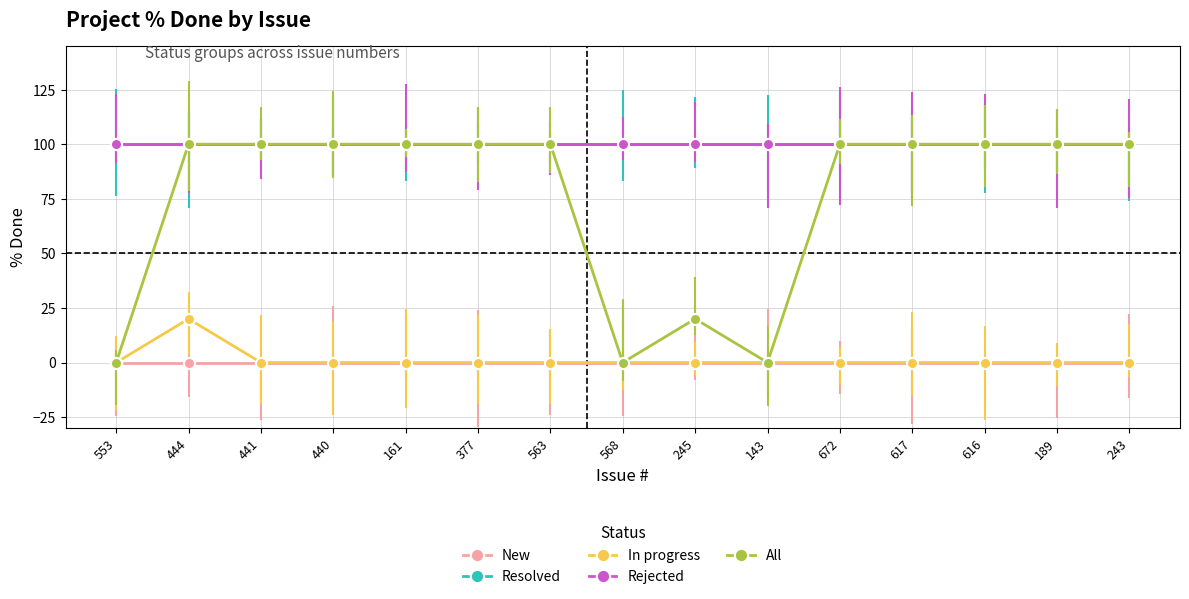

Is this an area chart (filled region under the line)?

No